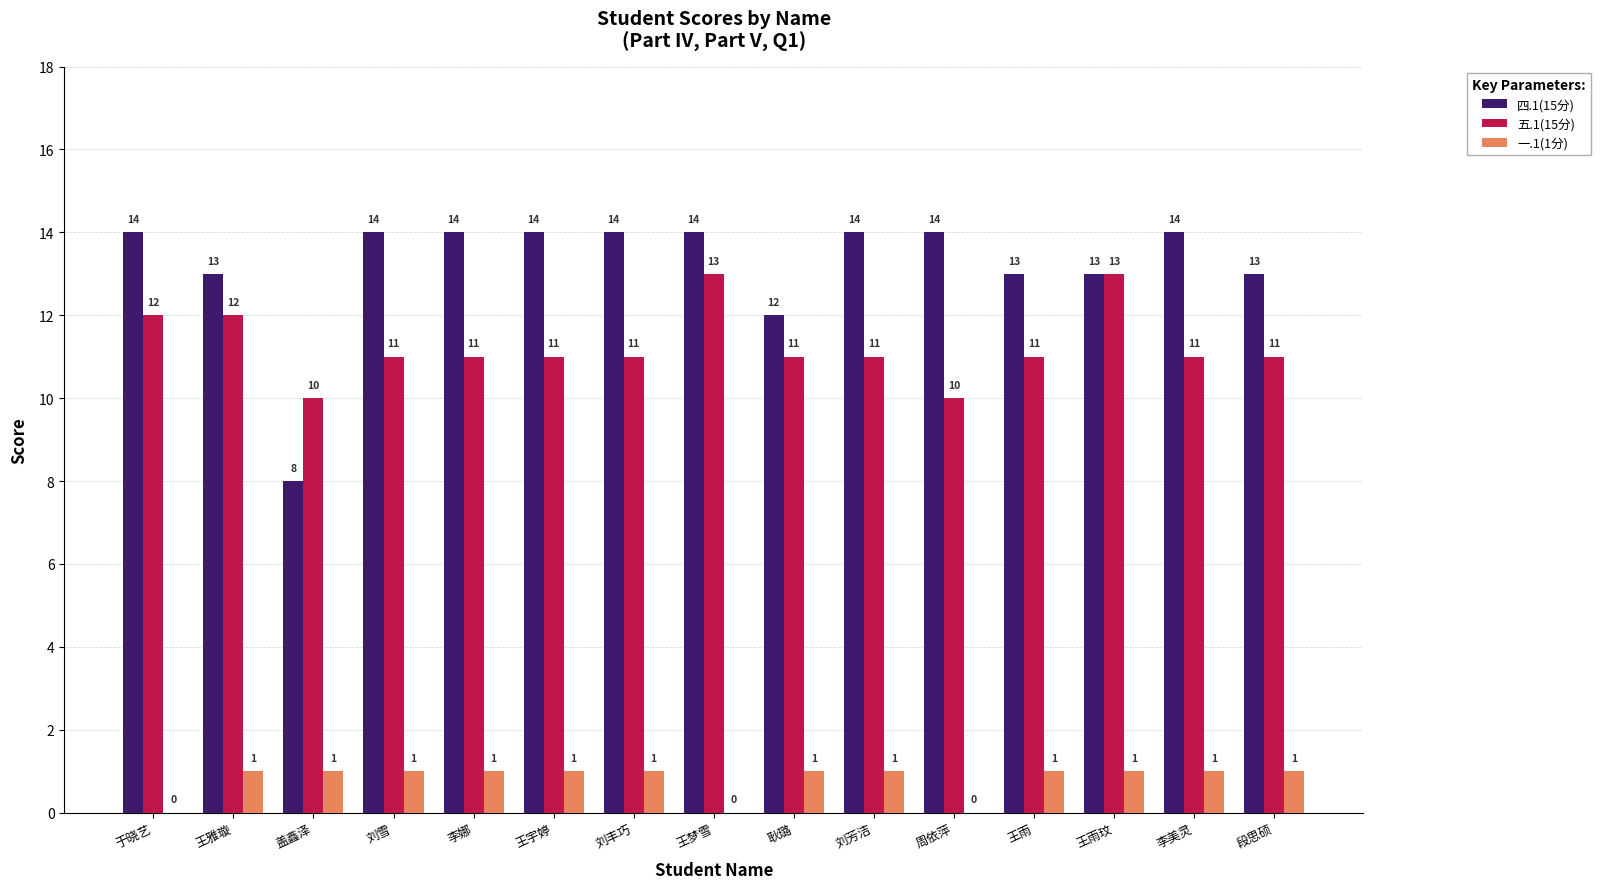

Reading right to left, extract all data points from this chart.

四.1(15分): 段思硕=13	李美灵=14	王雨玟=13	王雨=13	周依萍=14	刘芳洁=14	耿璐=12	王梦雪=14	刘丰巧=14	王宇婷=14	李娜=14	刘雪=14	盖鑫泽=8	王雅璇=13	于晓艺=14
五.1(15分): 段思硕=11	李美灵=11	王雨玟=13	王雨=11	周依萍=10	刘芳洁=11	耿璐=11	王梦雪=13	刘丰巧=11	王宇婷=11	李娜=11	刘雪=11	盖鑫泽=10	王雅璇=12	于晓艺=12
一.1(1分): 段思硕=1	李美灵=1	王雨玟=1	王雨=1	周依萍=0	刘芳洁=1	耿璐=1	王梦雪=0	刘丰巧=1	王宇婷=1	李娜=1	刘雪=1	盖鑫泽=1	王雅璇=1	于晓艺=0